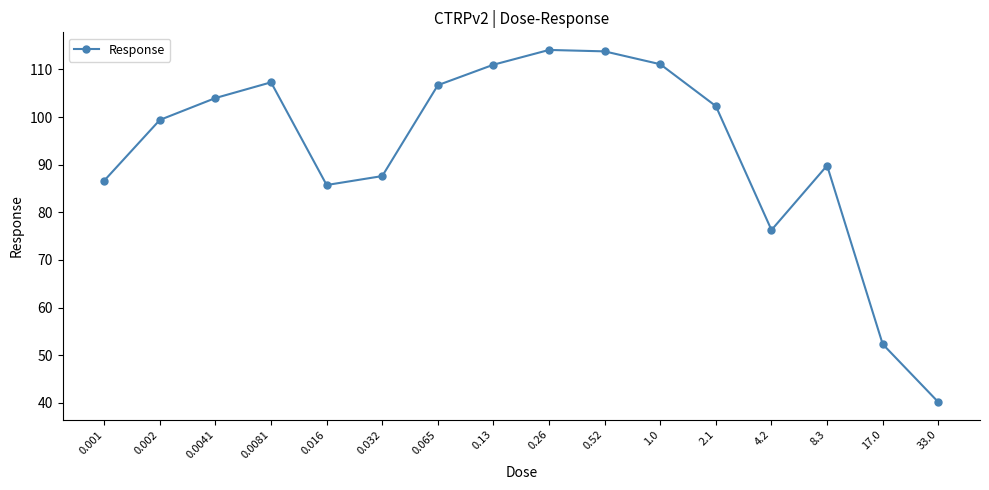

What is the label of the 16th point from the left?

33.0